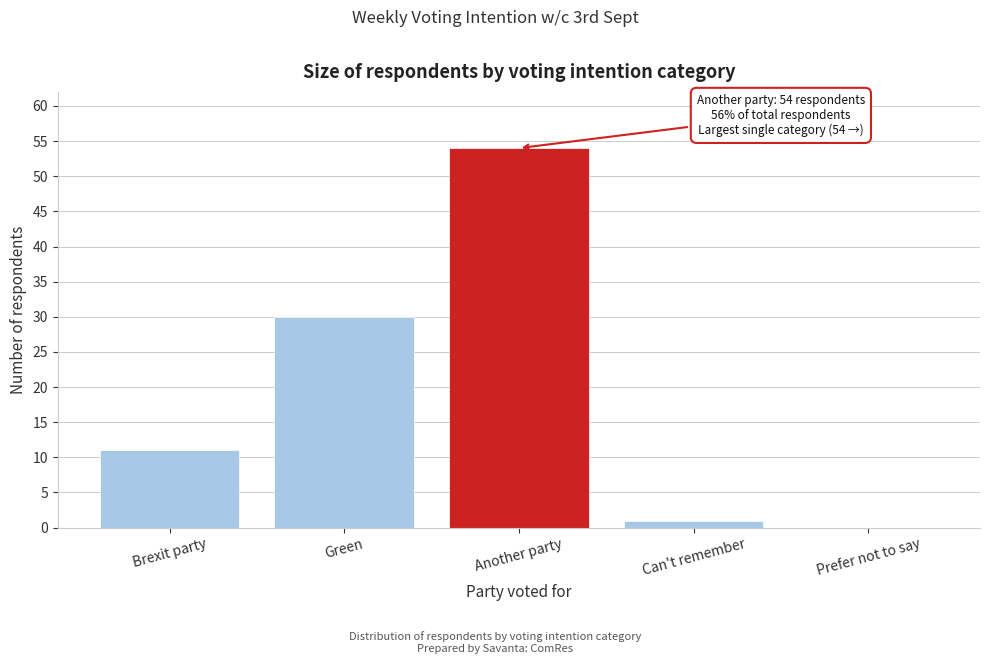

Reading left to right, list all the values displayed in this chart.

Brexit party=11	Green=30	Another party=54	Can't remember=1	Prefer not to say=0